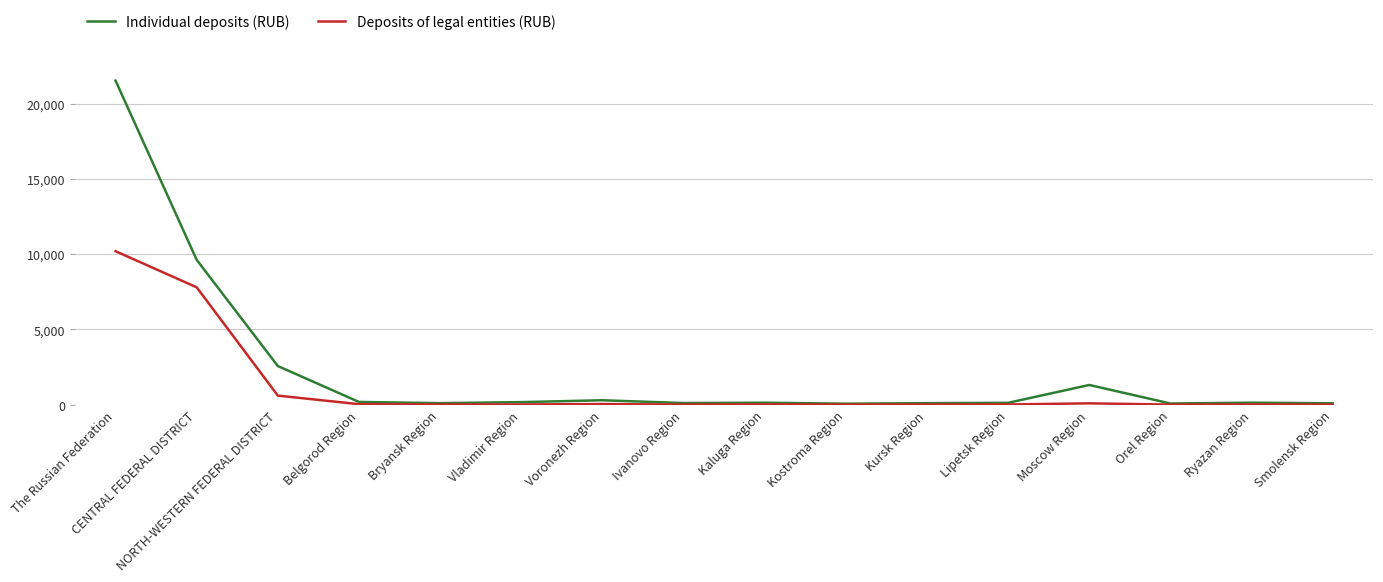

Does the chart have visible grid lines?

Yes